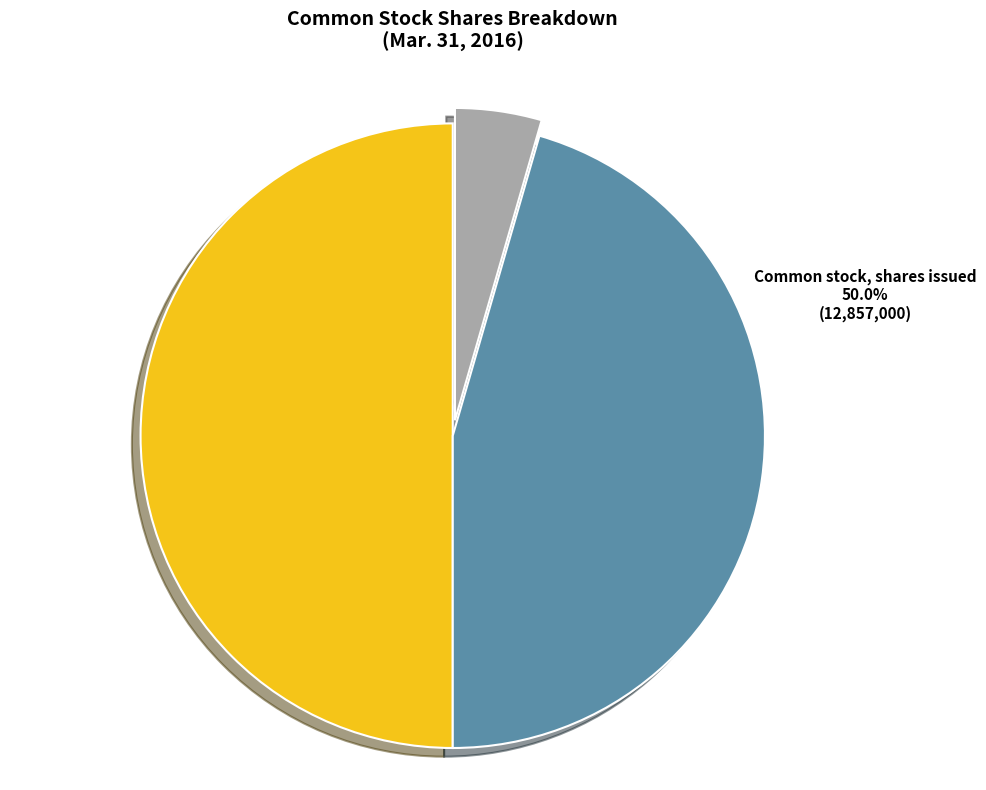

Is the sum of Treasury stock, shares and Common stock, shares issued greater than half?

Yes